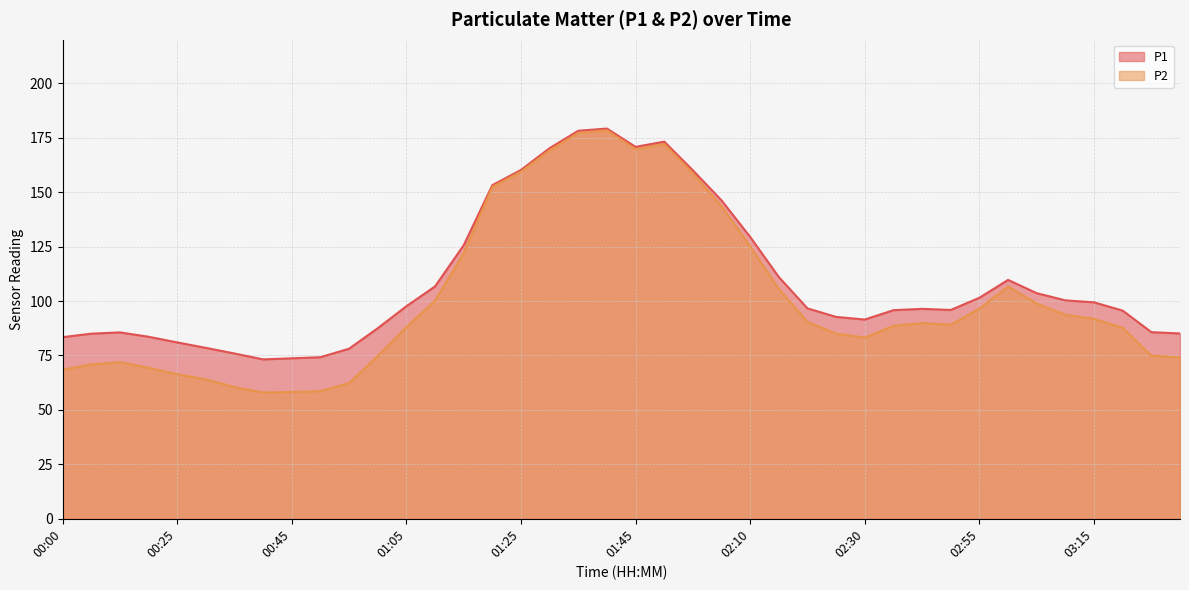

Does the chart display data point markers on the line(s)?

No